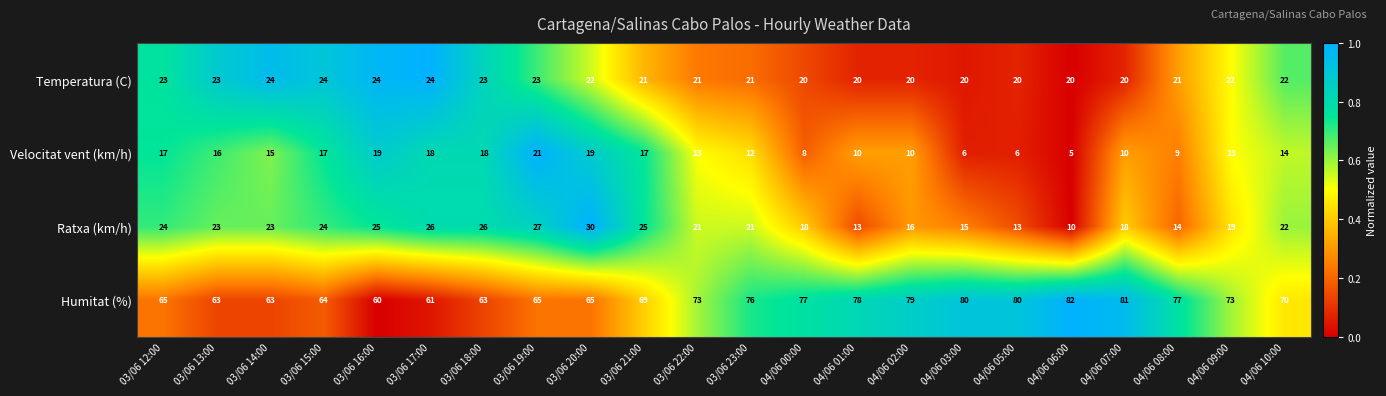

The value of Temperatura (C) at 03/06 19:00 is 23. True or false?

True